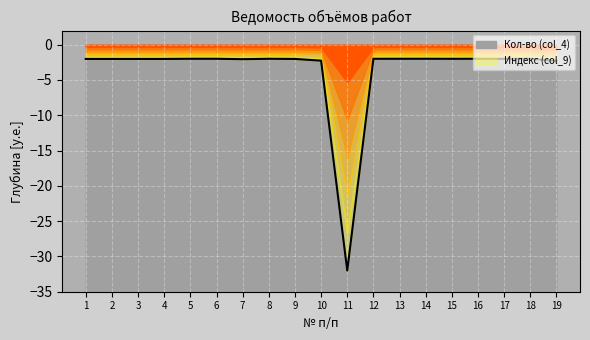

What is the smallest value displayed?

-32.0